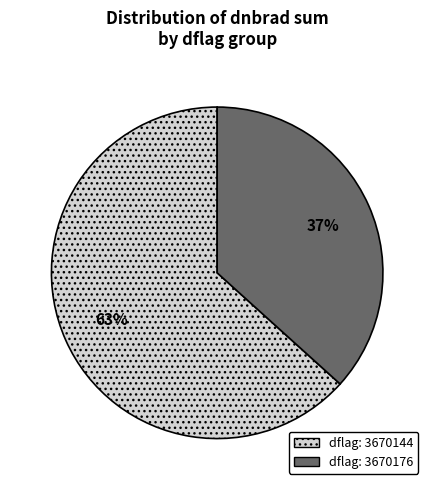

Combined, do dflag: 3670176 and dflag: 3670144 account for over 50%?

Yes